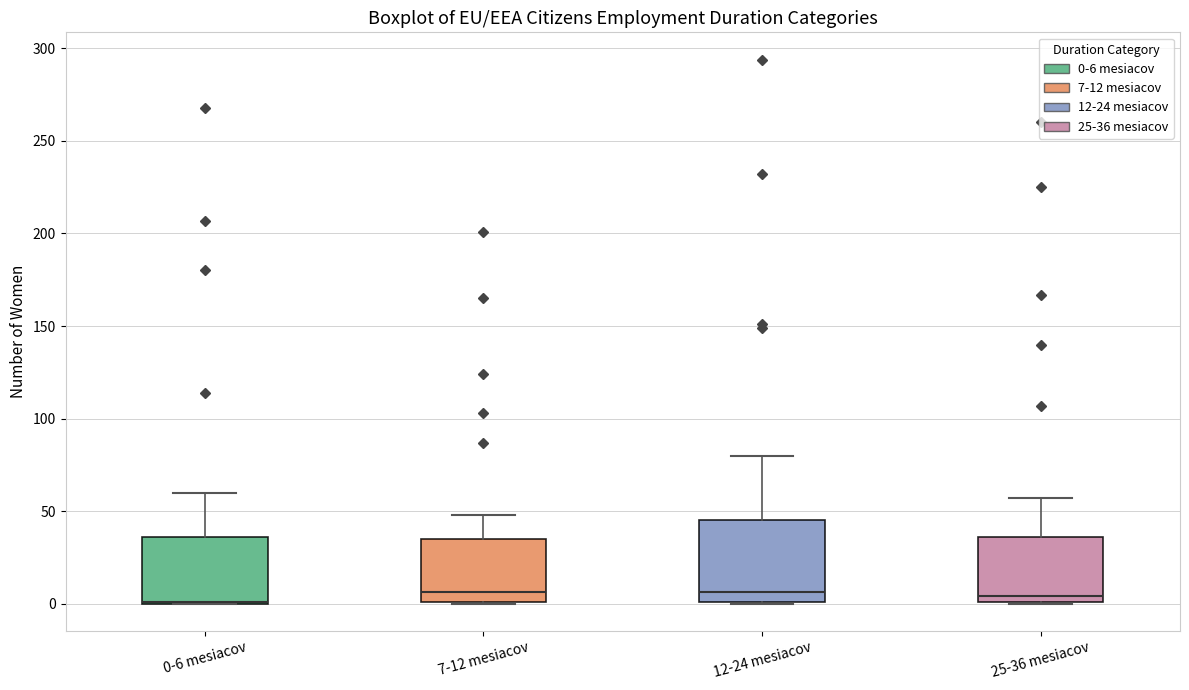

Where does the upper whisker of the box for 12-24 mesiacov end on the y-axis? The values are not printed on the chart, so give them approximately, as read against the axis.

80